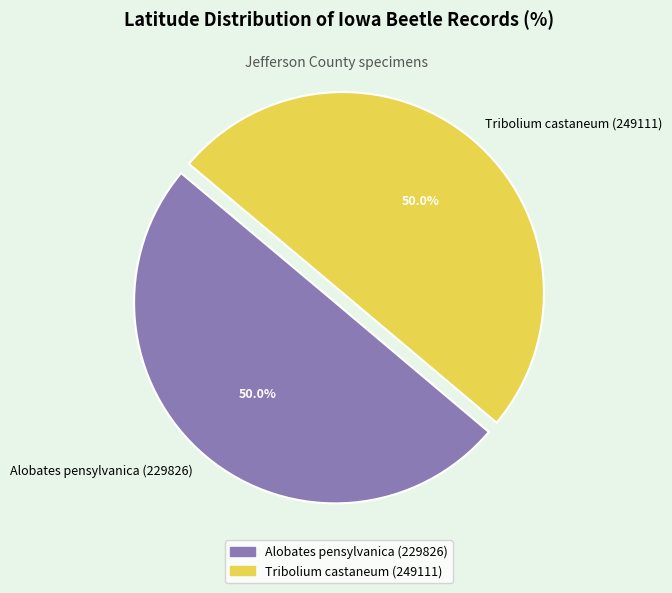

True or false: Alobates pensylvanica (229826) accounts for 39% of the total.

False